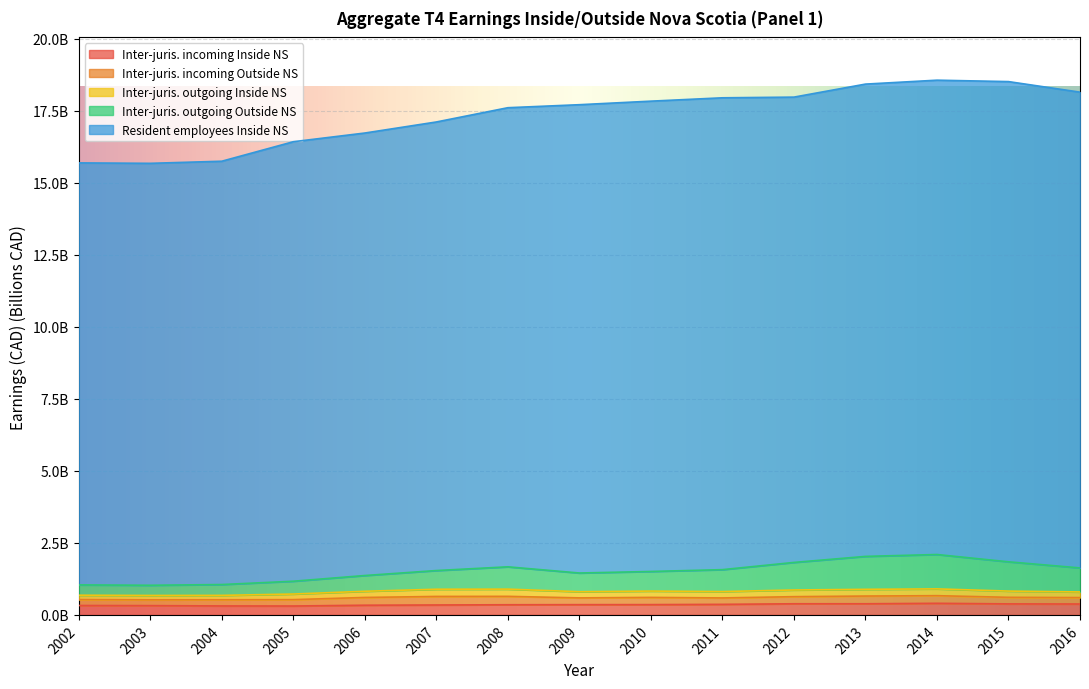

True or false: Inter-juris. outgoing Outside NS has more than 2 points higher than both neighbors.

False